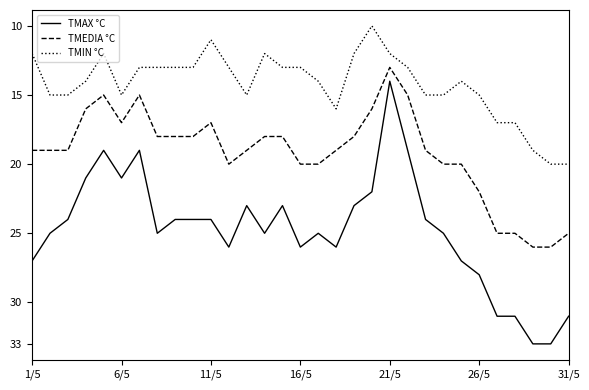

What is the difference between the maximum and minimum values in the TMAX °C series?

19